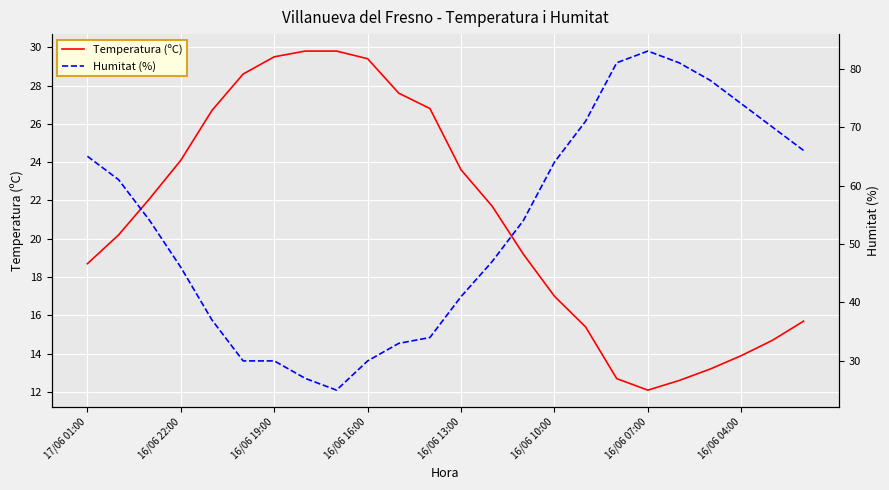

Does the chart display data point markers on the line(s)?

No